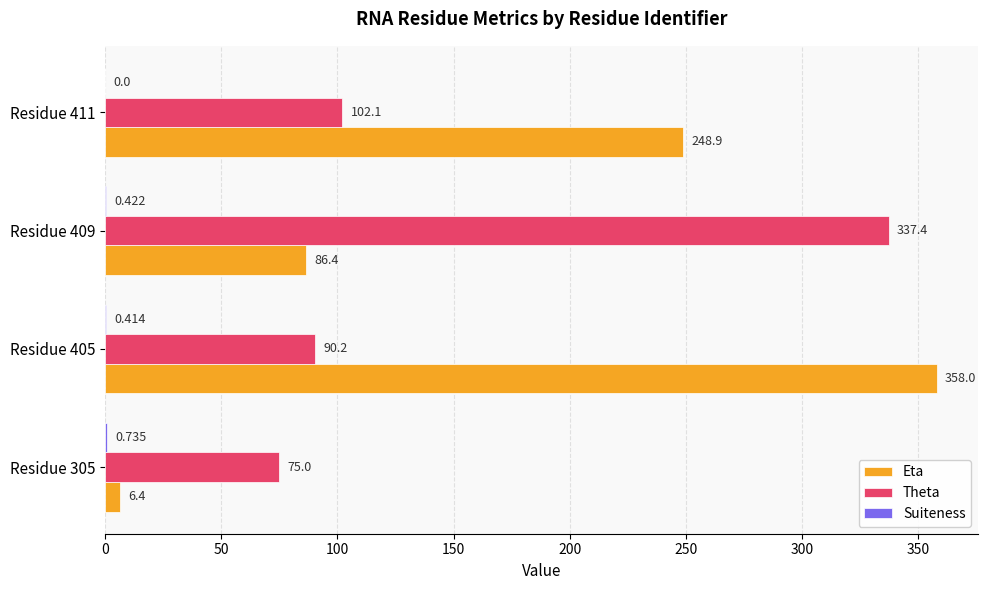

Between Residue 305 and Residue 411, which series saw the biggest shift?

Eta